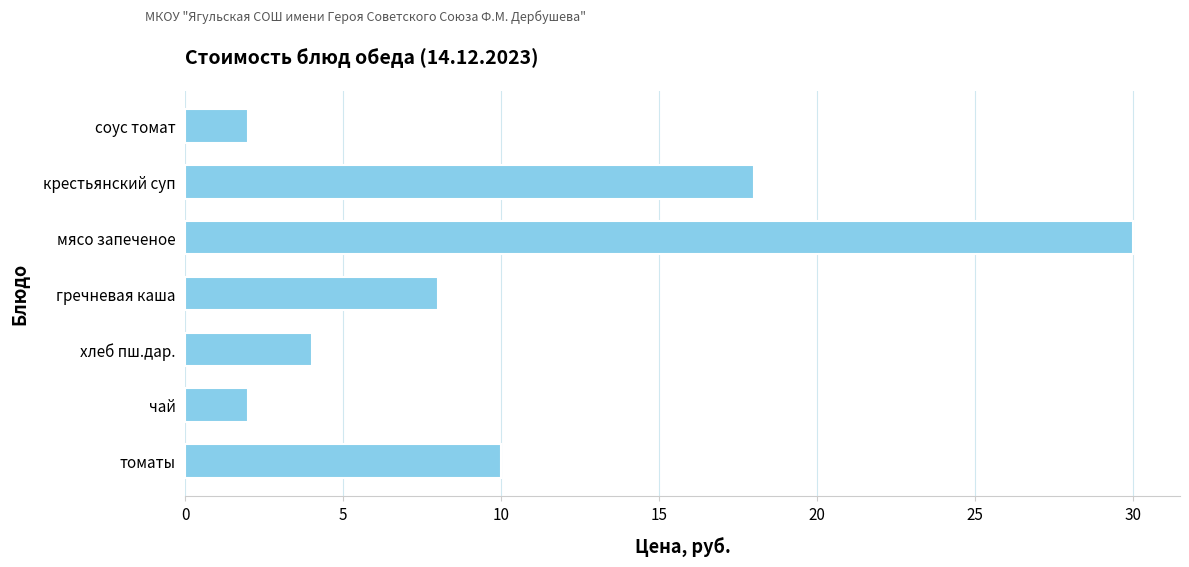

The value at мясо запеченое is 42. True or false?

False